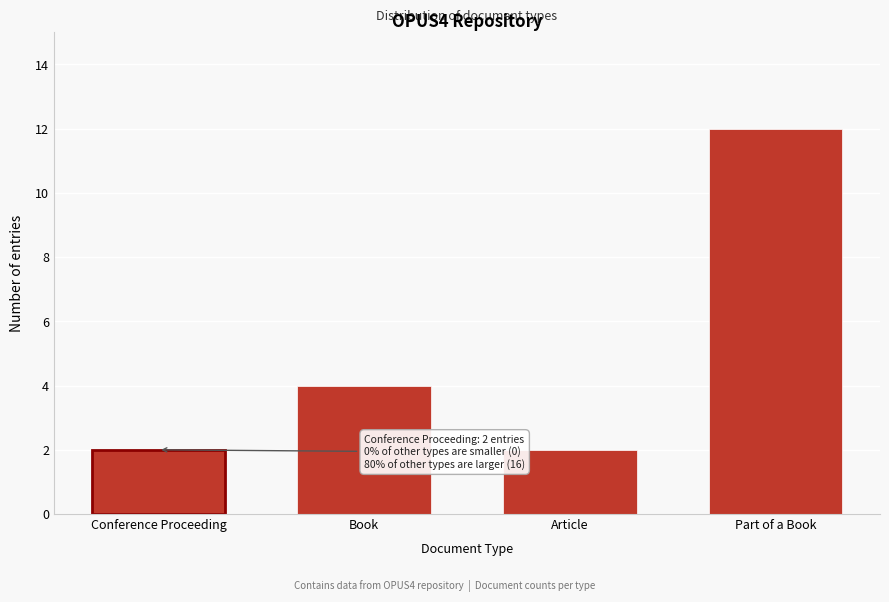

Reading left to right, transcribe all the data shown in this chart.

2	4	2	12